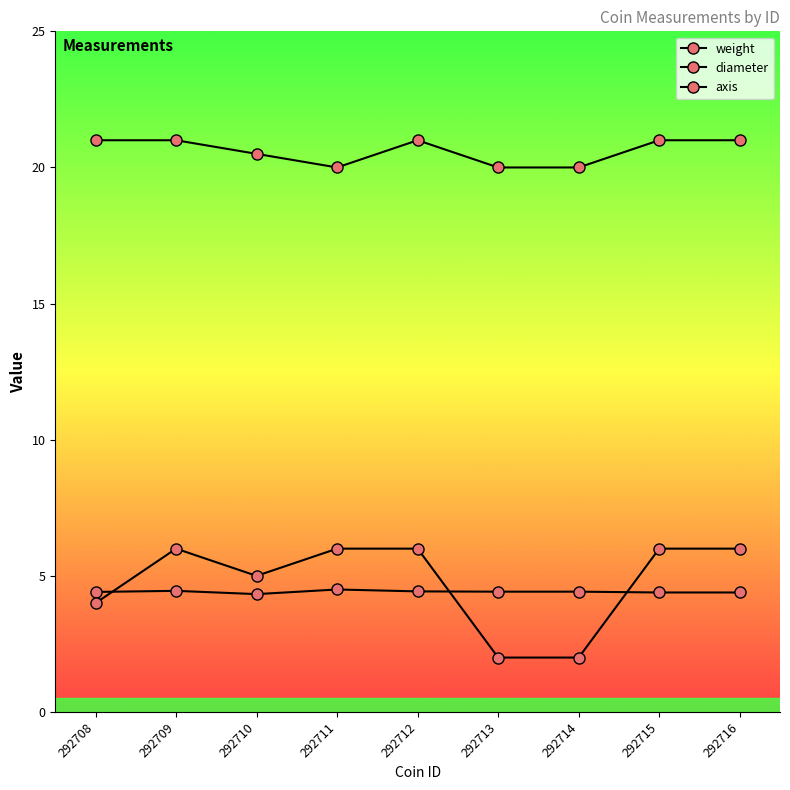

True or false: weight has more than 1 interior local peaks.

True